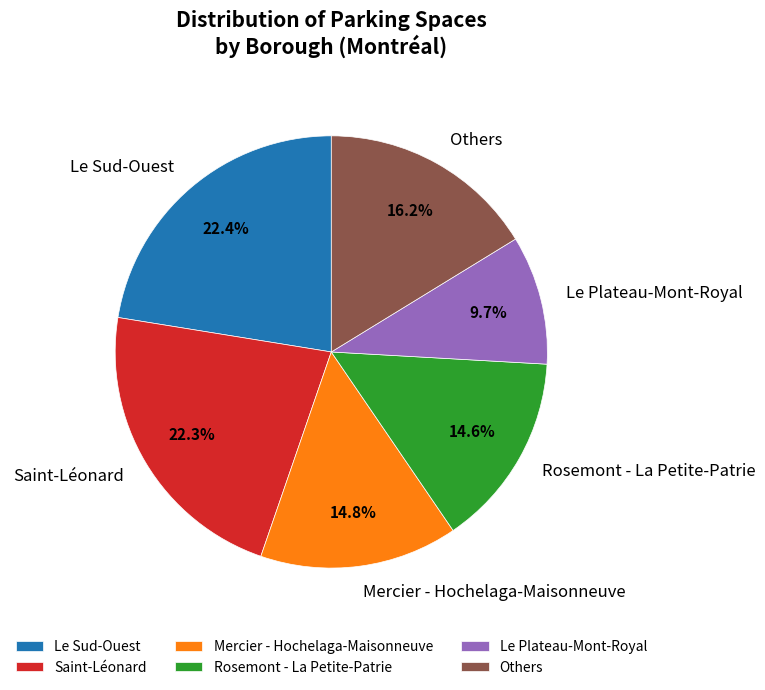

Do Others and Le Plateau-Mont-Royal together represent more than half of the pie?

No